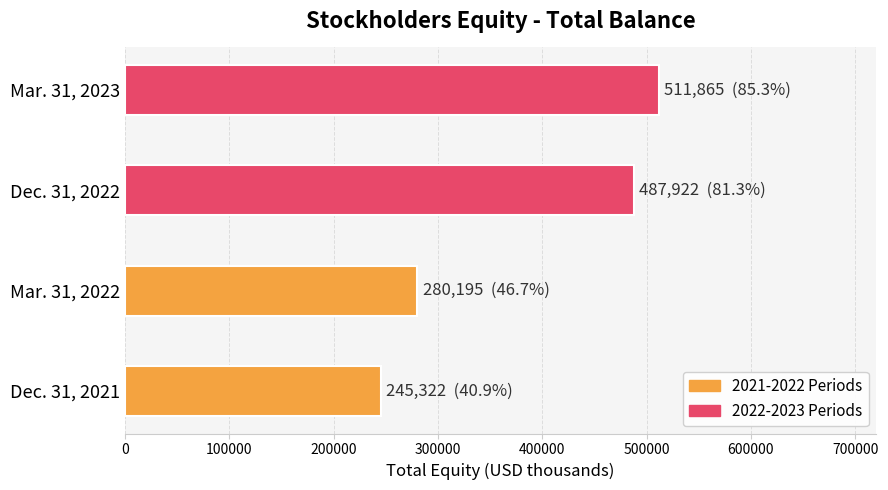

Does the chart contain any negative values?

No